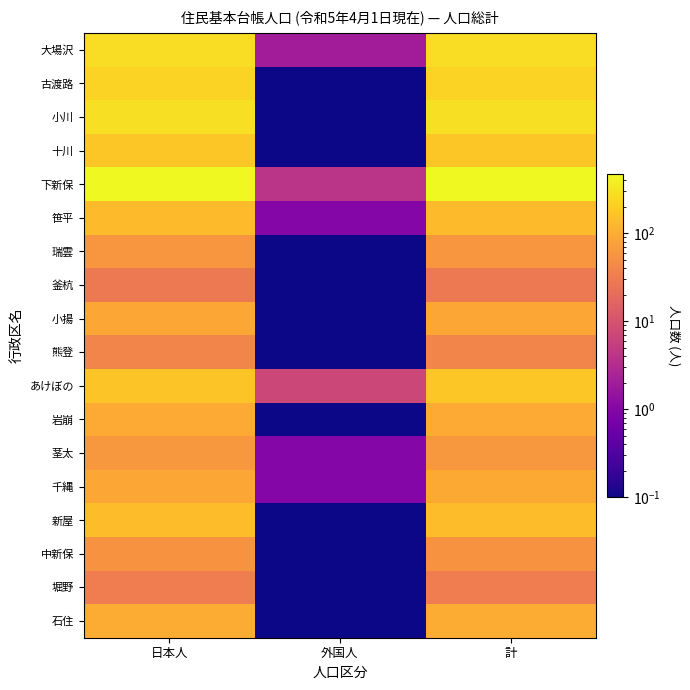

Which series has the largest range (max minus min)?

下新保